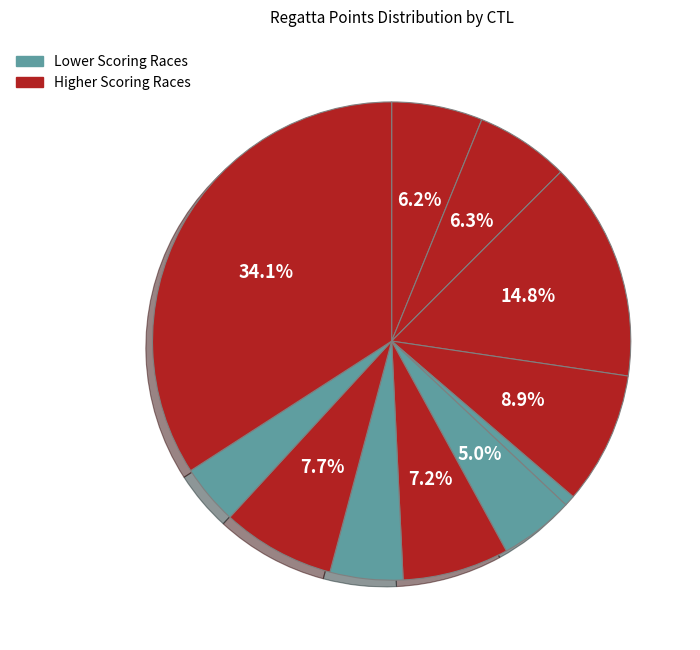

How many segments does this pie chart have?

11